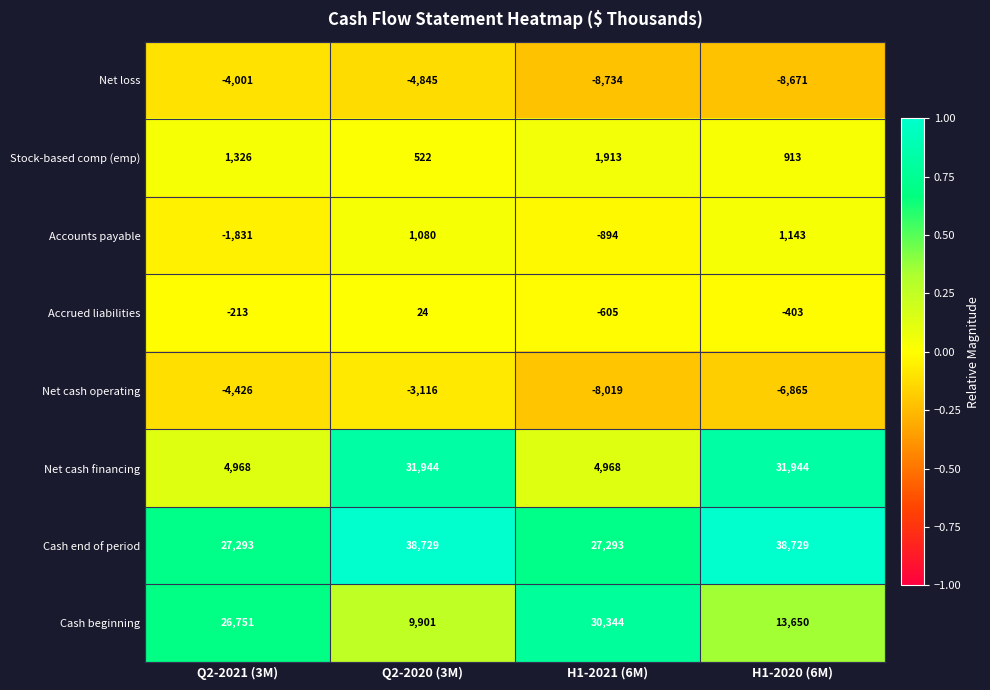

Is it true that Accrued liabilities equals -184 at H1-2021 (6M)?

False